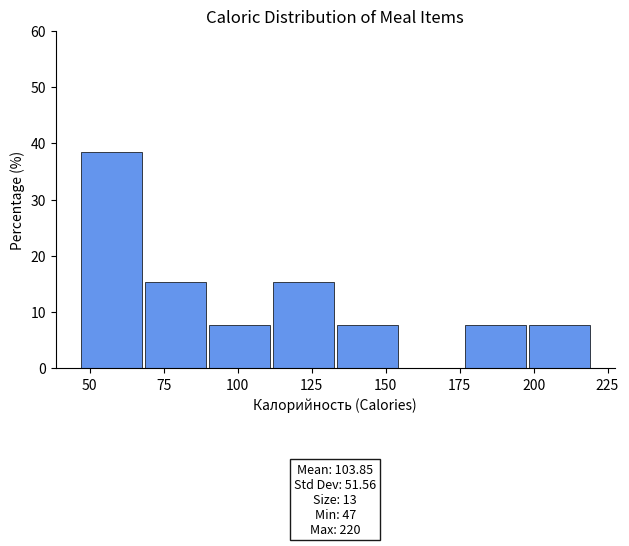

Over which range of the x-axis is the bar tallest?

45 to 70